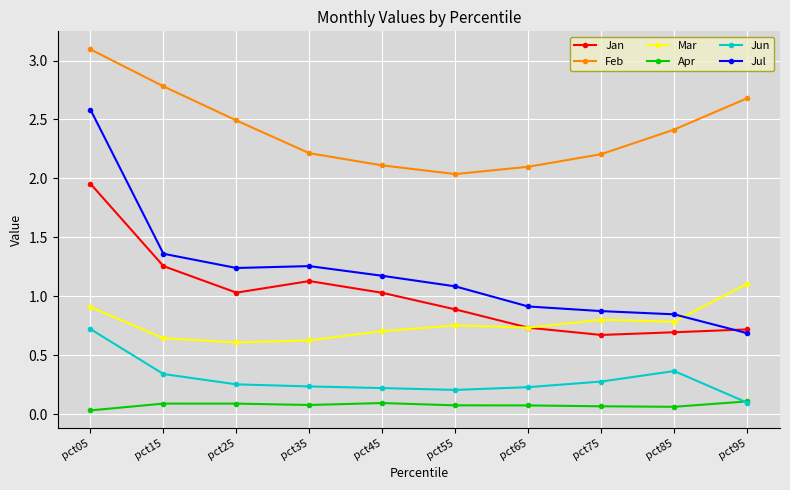

Where is the first local minimum for Jan?

pct25